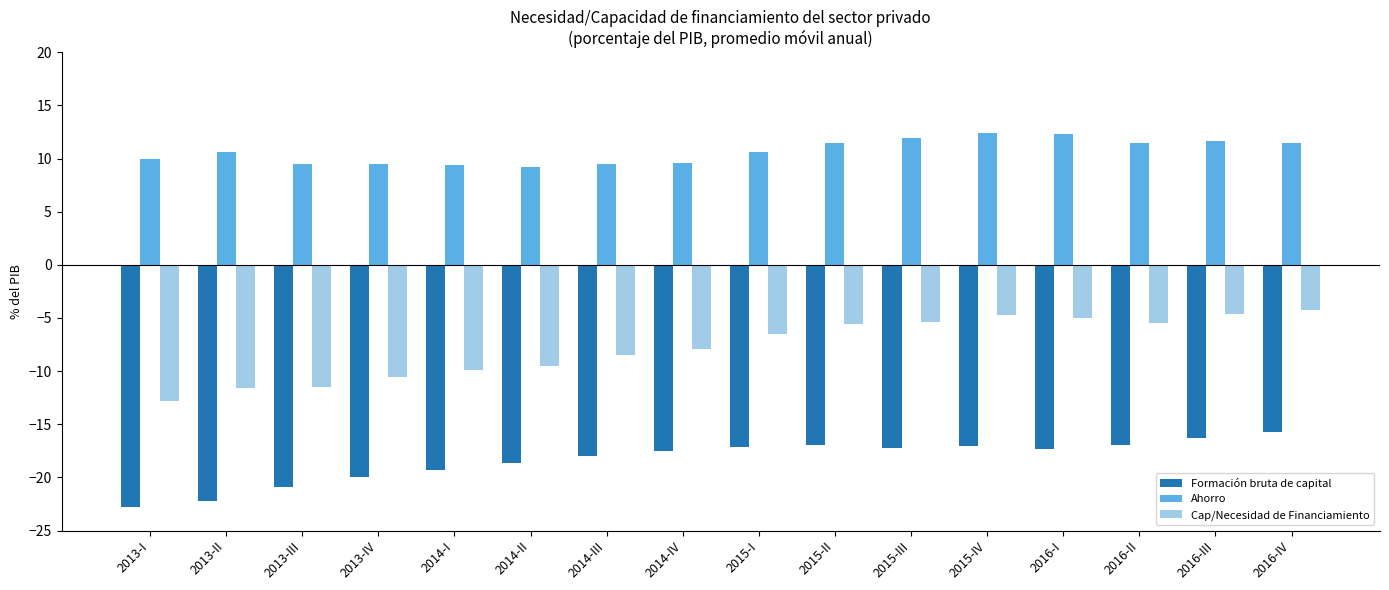

What is the label of the 15th bar from the left?

2016-III